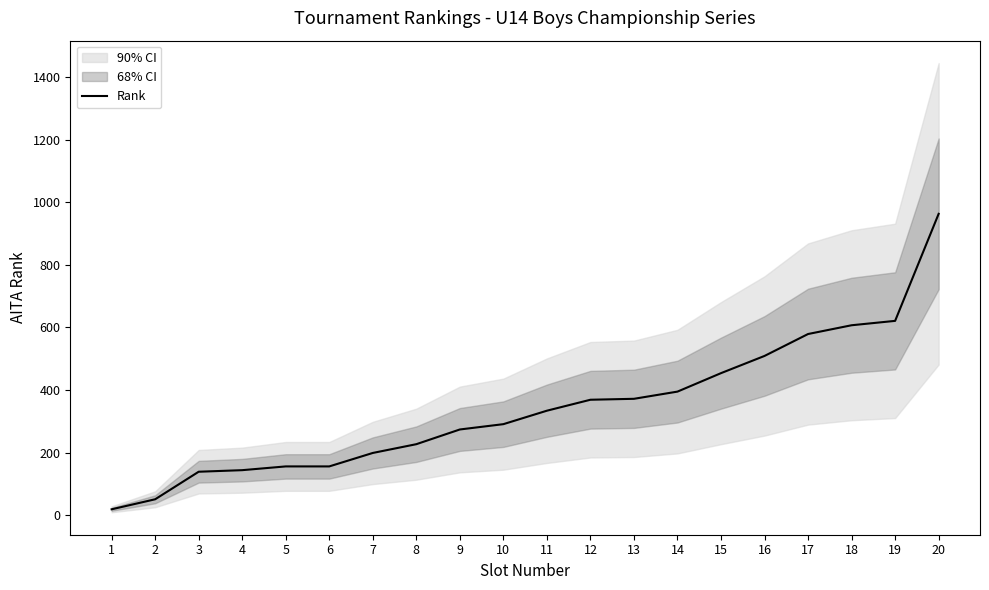

What is the average value?

343